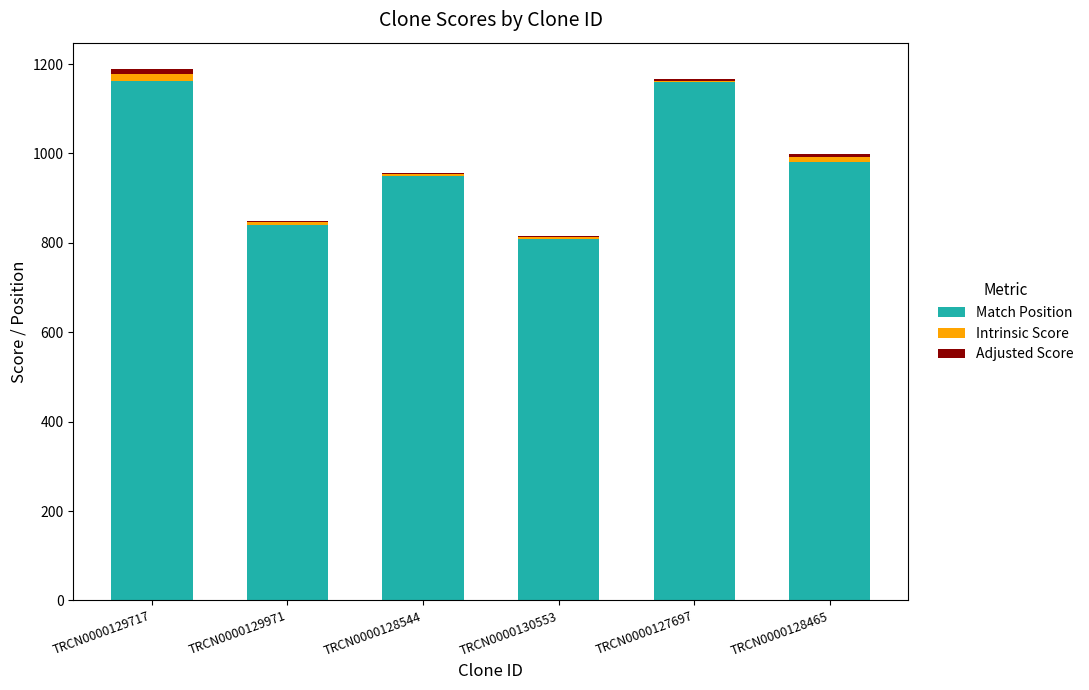

Is it true that Match Position equals 1206.8 at TRCN0000130553?

False